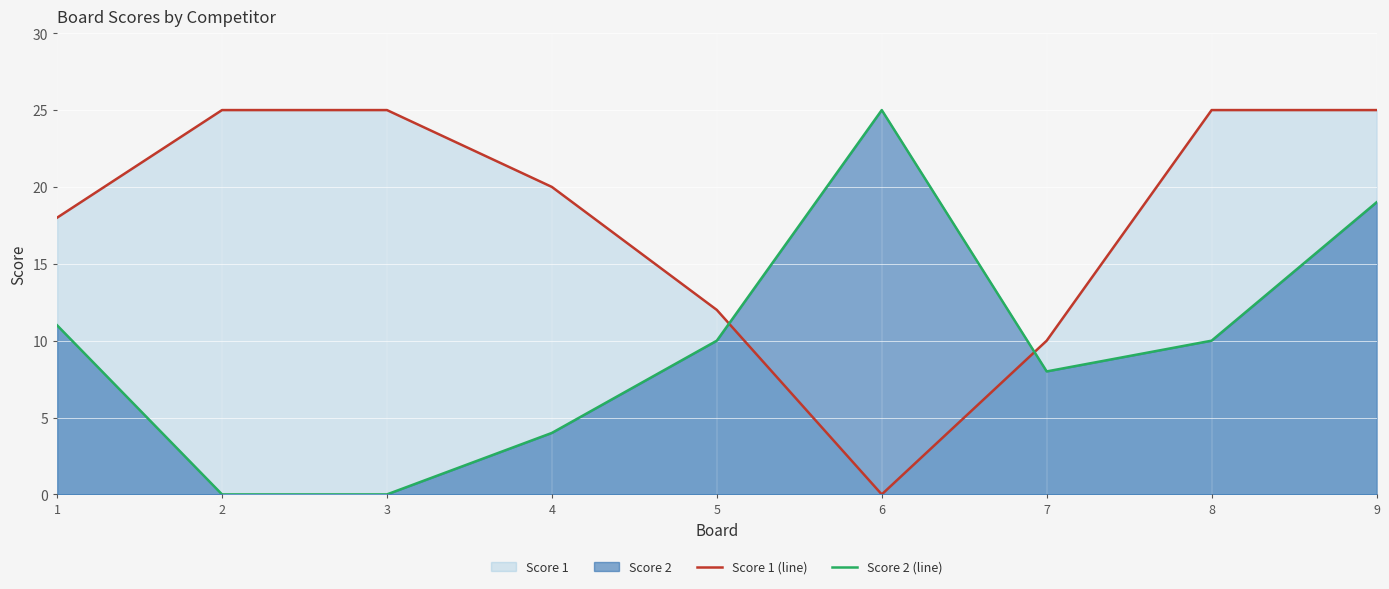

How many lines are shown in the chart?

2